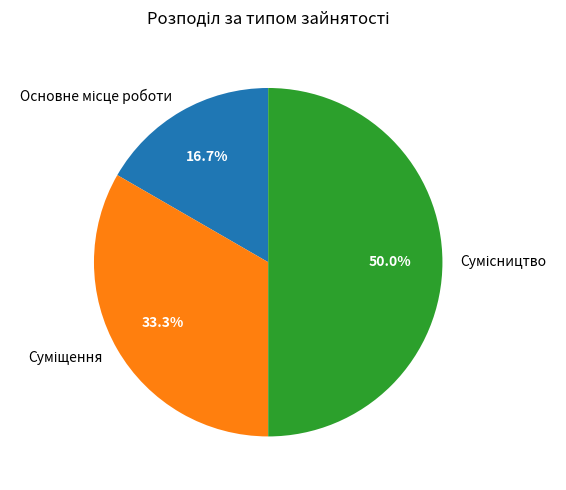

How many segments does this pie chart have?

3